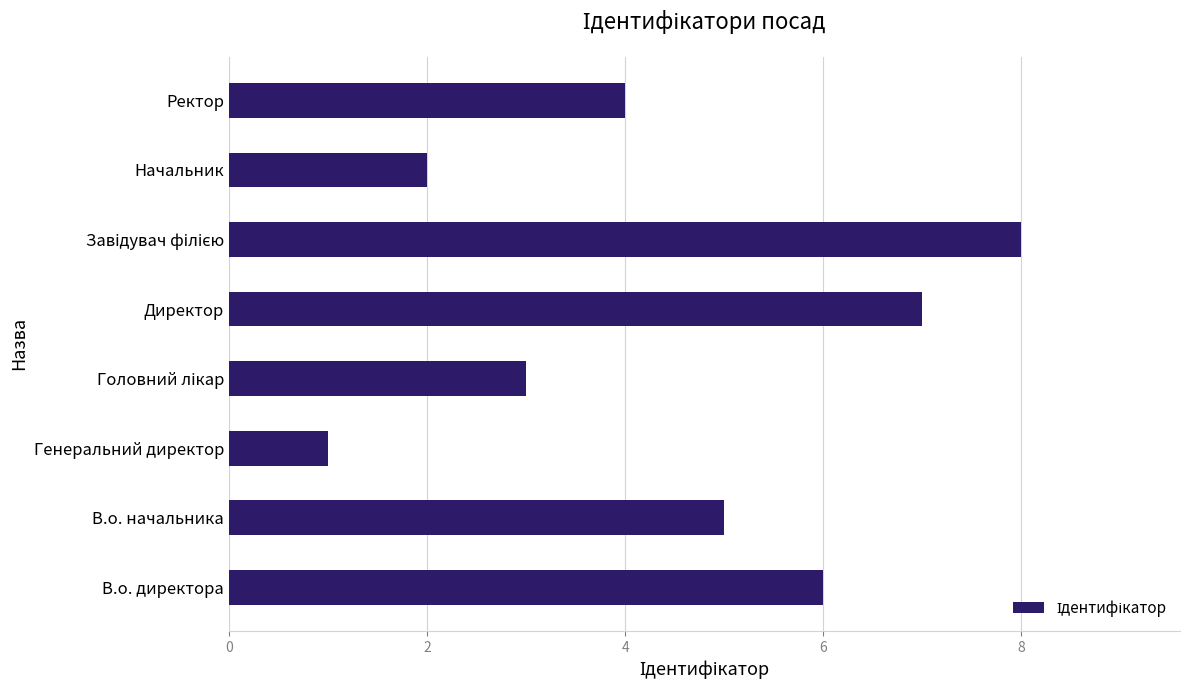

How many bars are there in total?

8